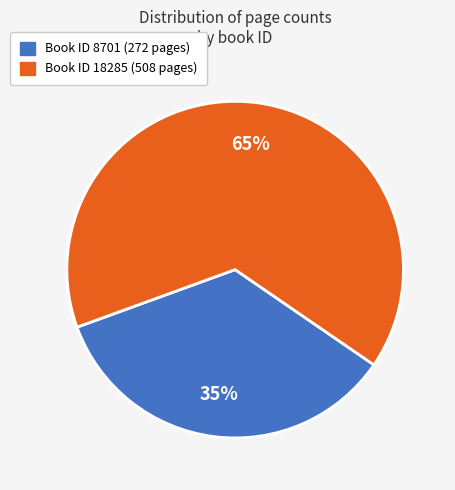

Does any single category account for the majority?

Yes